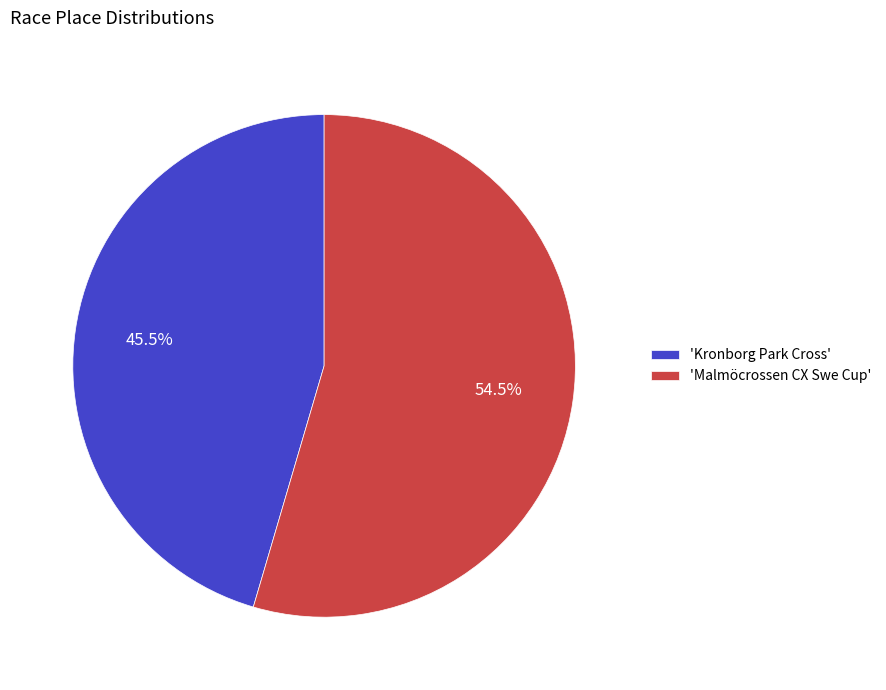

Is the sum of 'Malmöcrossen CX Swe Cup' and 'Kronborg Park Cross' greater than half?

Yes